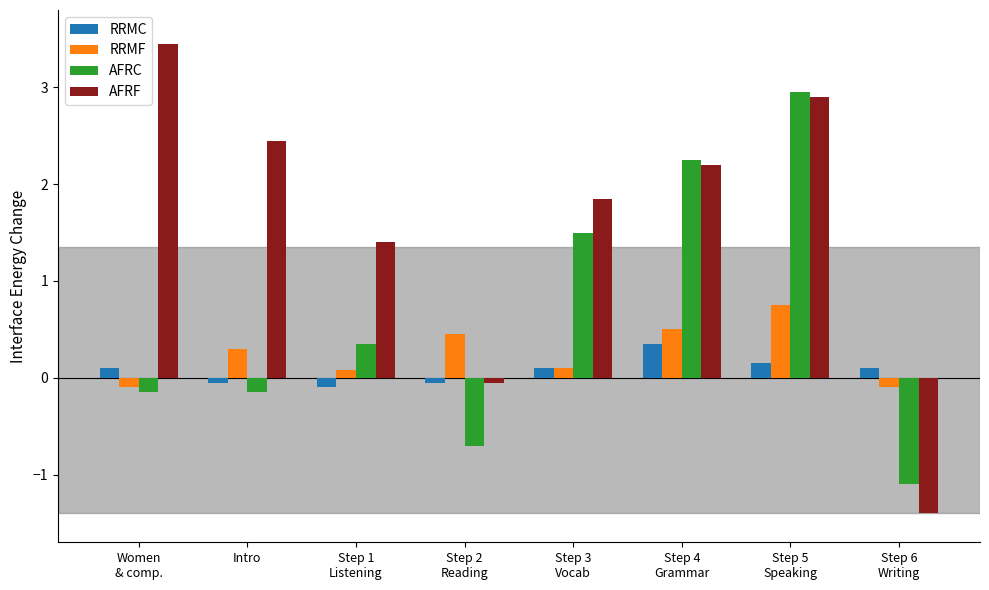

Which series has the largest total across all categories?

AFRF